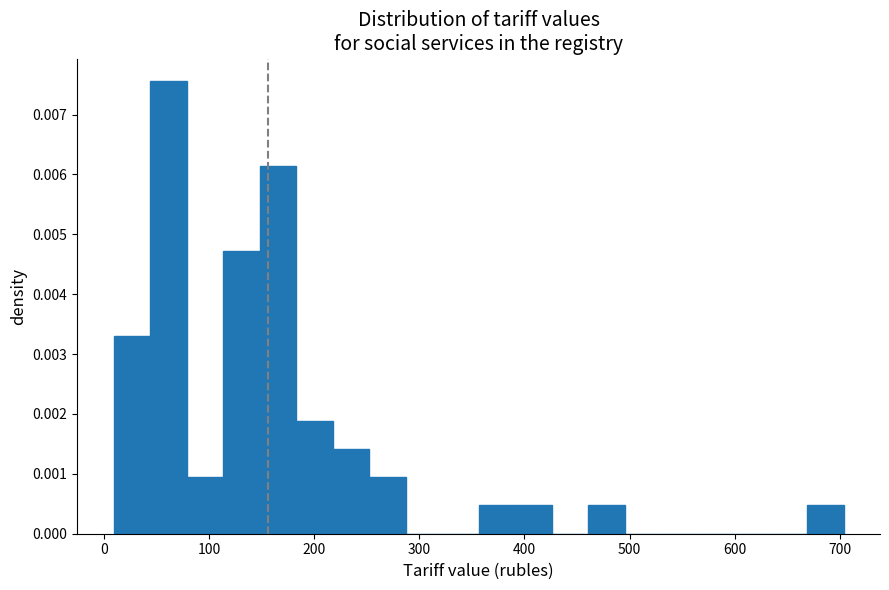

Read against the x-axis, roughly where is the centre of the tallest bar?

60